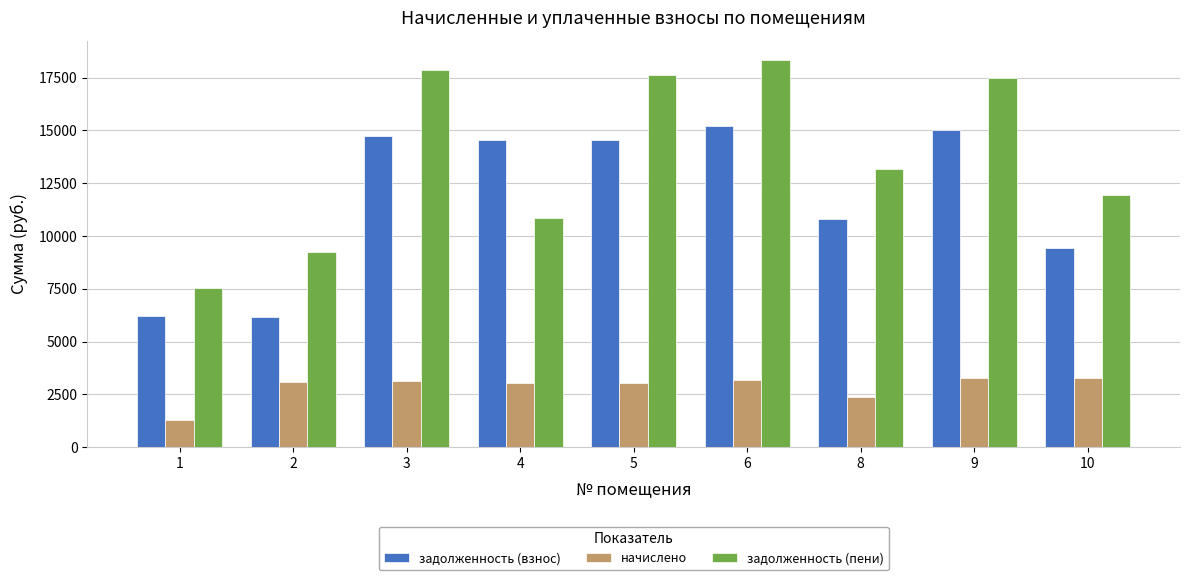

What is the minimum value shown in the chart?

1306.3